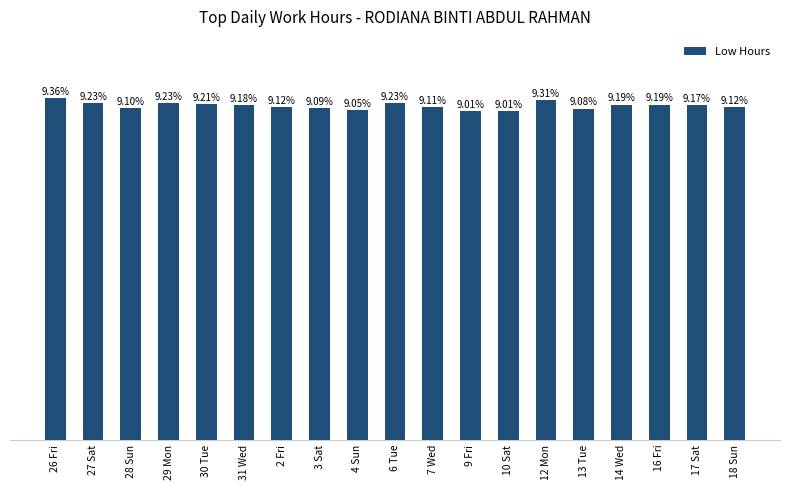

Between 18 Sun and 7 Wed, which is larger?

18 Sun